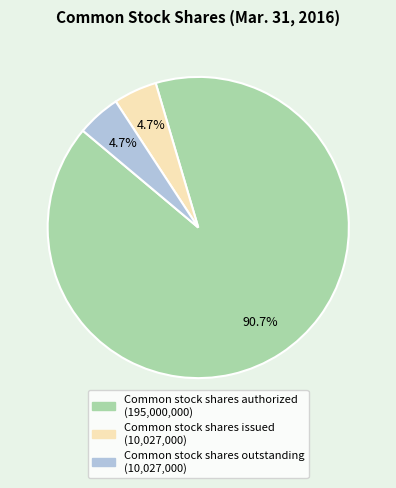

Which category accounts for the majority?

Common stock shares authorized